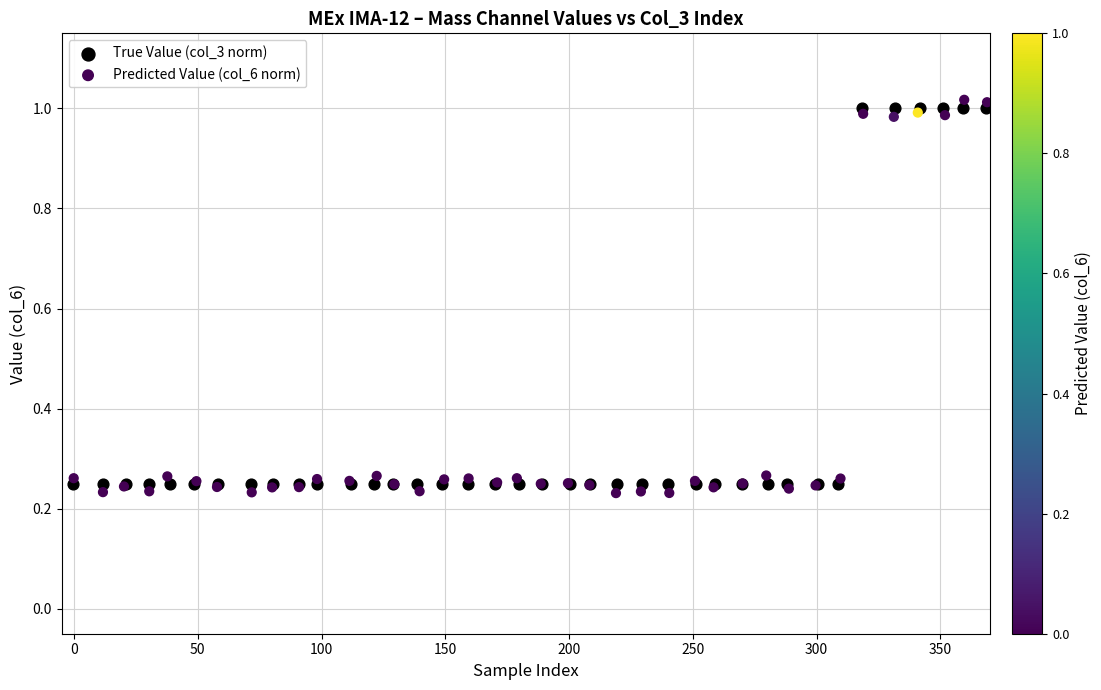

Which series contains the highest Y value?

Predicted Value (col_6 norm)